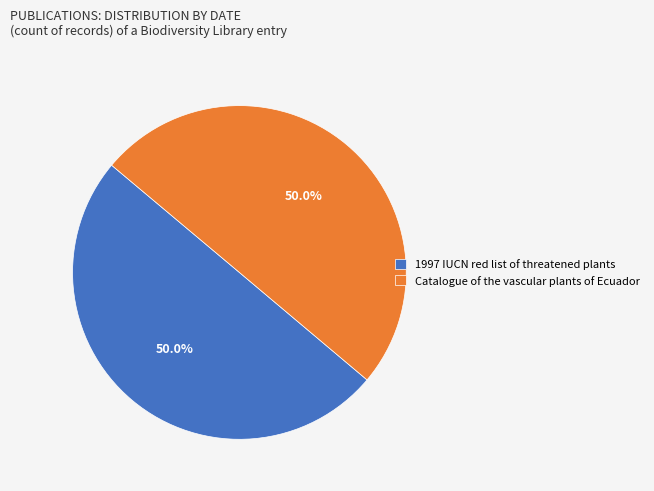

Is it true that Catalogue of the vascular plants of Ecuador is 42% of the pie?

False